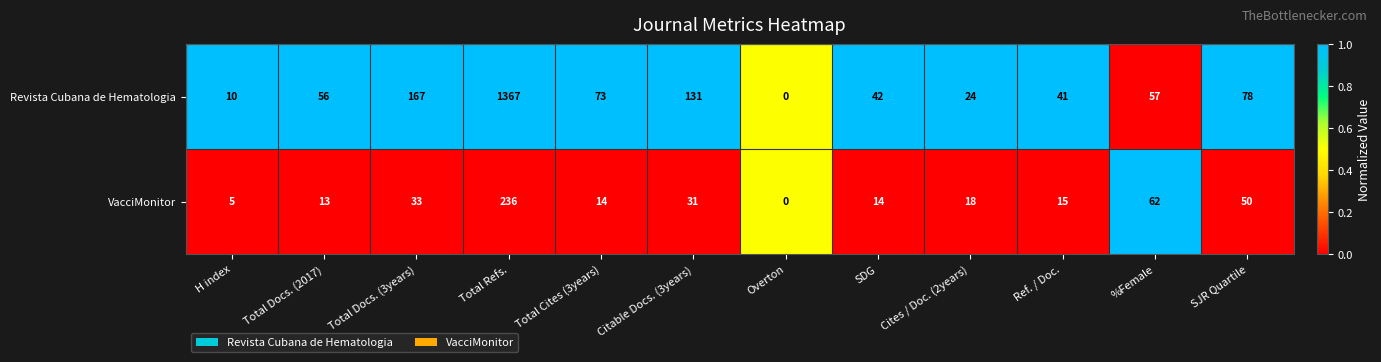

At which category is the sum across all series the highest?

Total Refs.